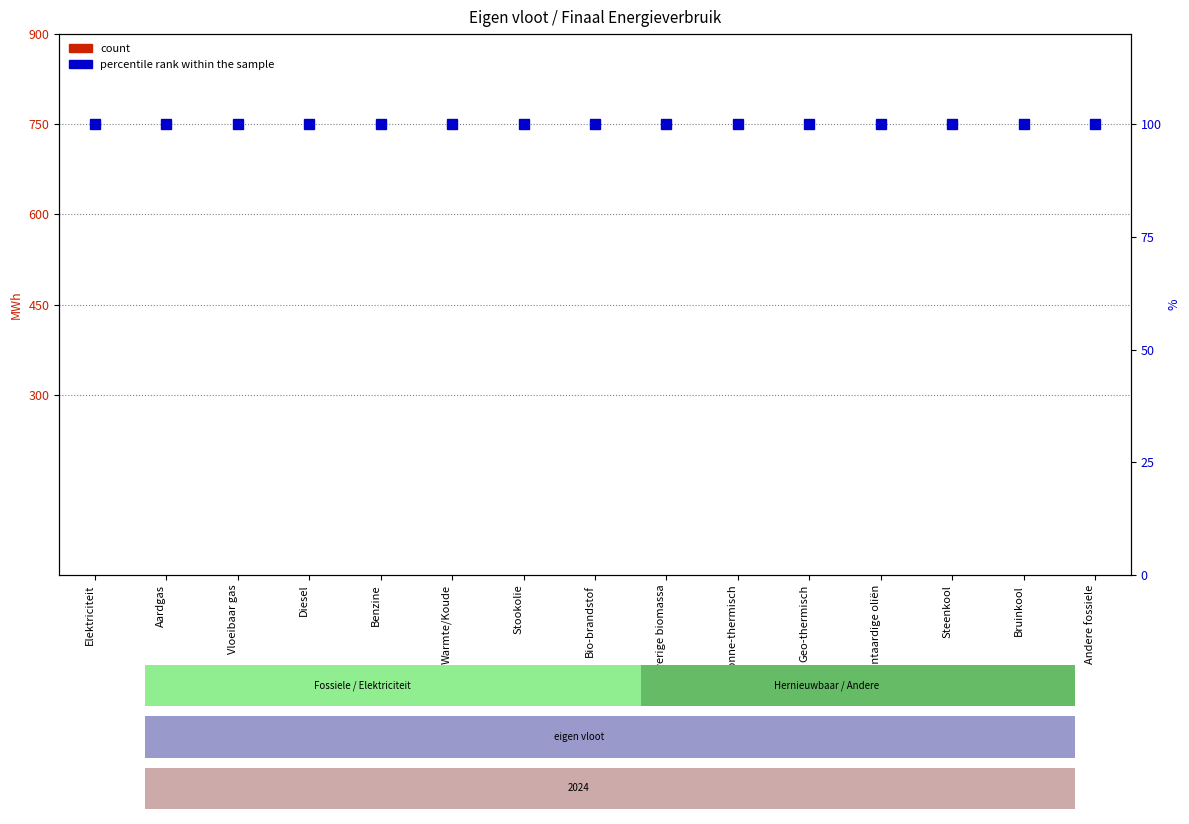

Is it true that count equals 0 at Geo-thermisch?

True